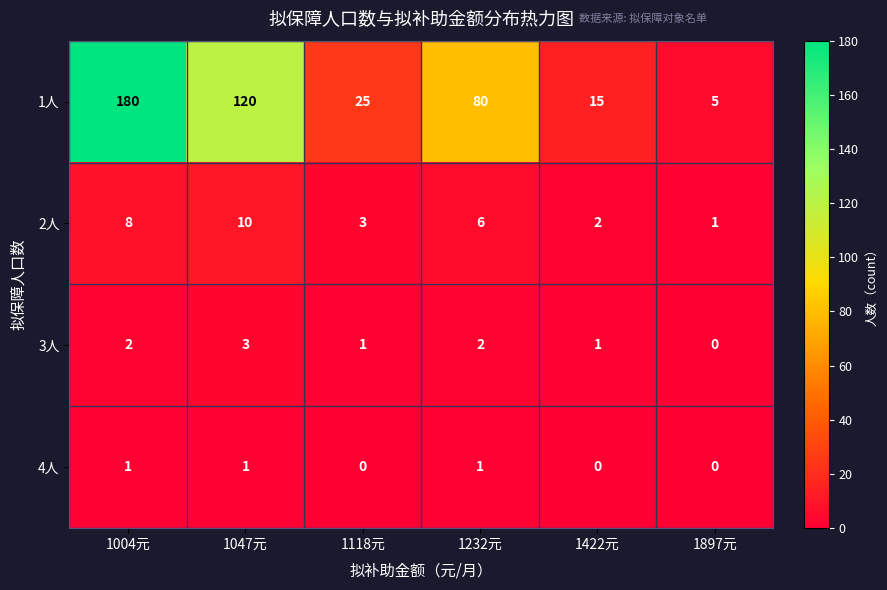

Reading right to left, list all the values displayed in this chart.

1人: 1897元=5	1422元=15	1232元=80	1118元=25	1047元=120	1004元=180
2人: 1897元=1	1422元=2	1232元=6	1118元=3	1047元=10	1004元=8
3人: 1897元=0	1422元=1	1232元=2	1118元=1	1047元=3	1004元=2
4人: 1897元=0	1422元=0	1232元=1	1118元=0	1047元=1	1004元=1